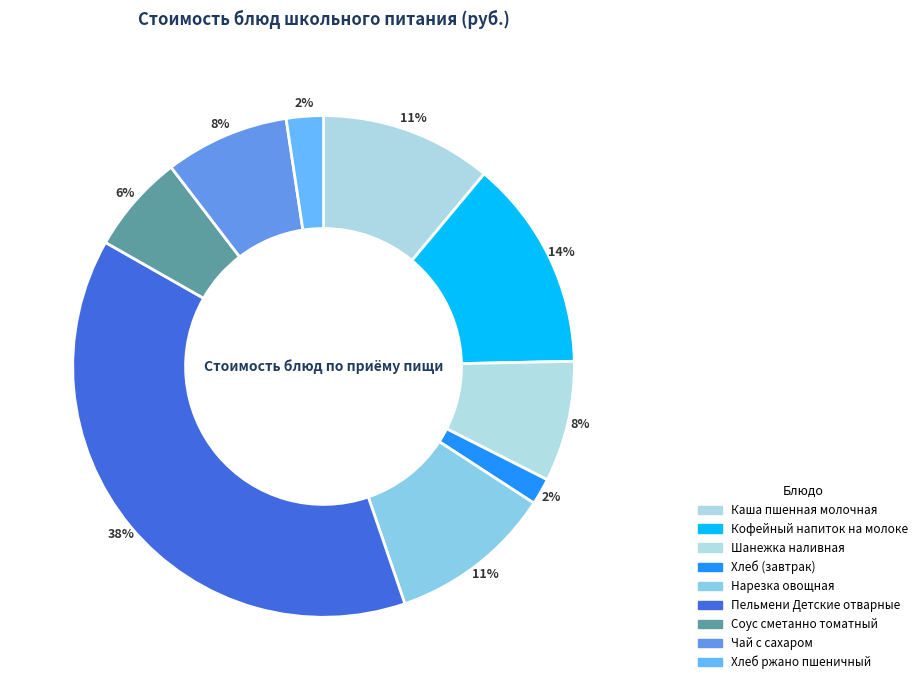

Combined, do Нарезка овощная and Каша пшенная молочная account for over 50%?

No